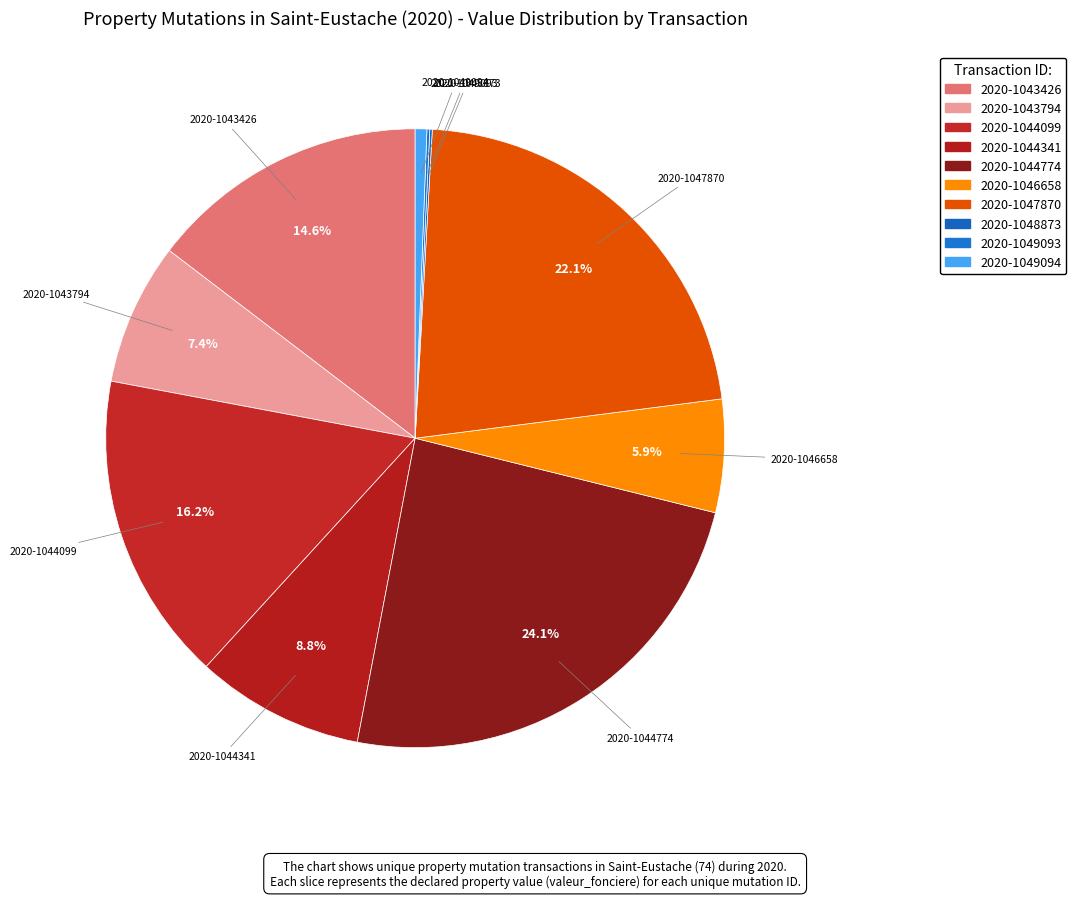

Does 2020-1047870 account for over 50% of the chart?

No